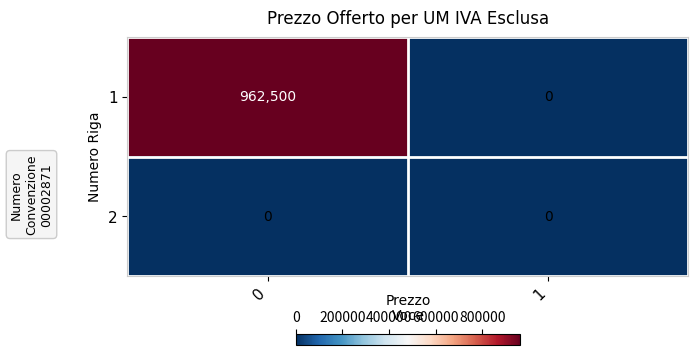

Which series changed the most between 0 and 1?

1